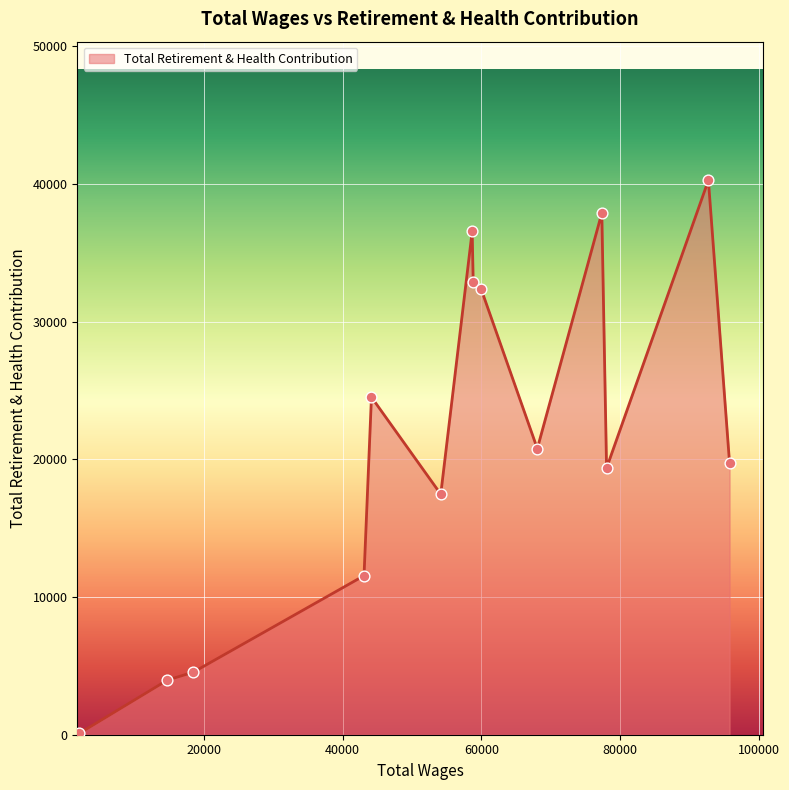

What is the difference between the maximum and minimum values?

40166